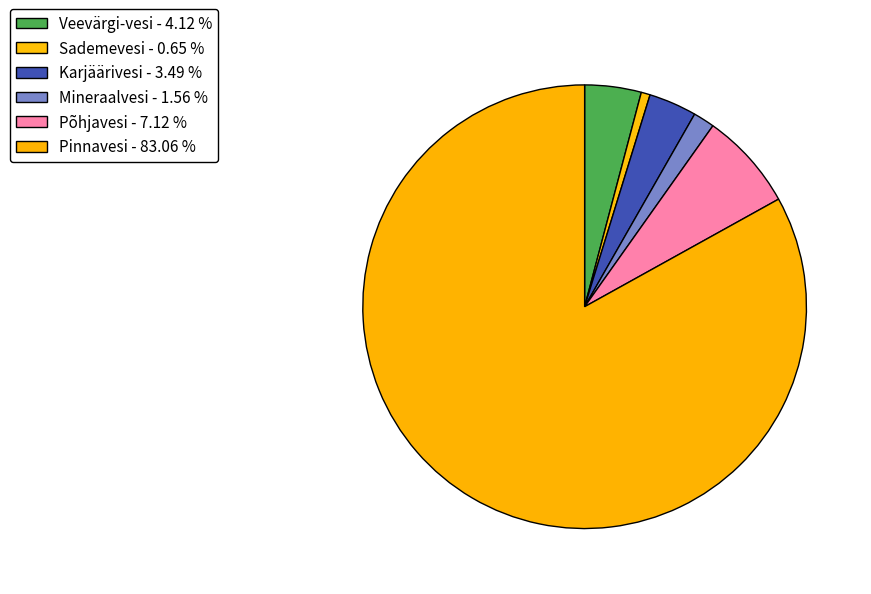

To the nearest percent, what is the average slice percentage?

17%